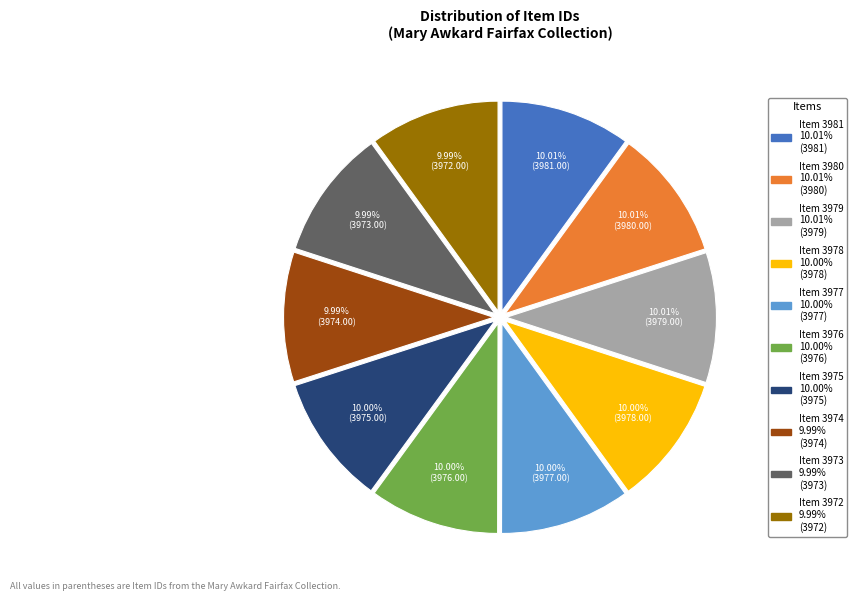

Does any single category account for the majority?

No